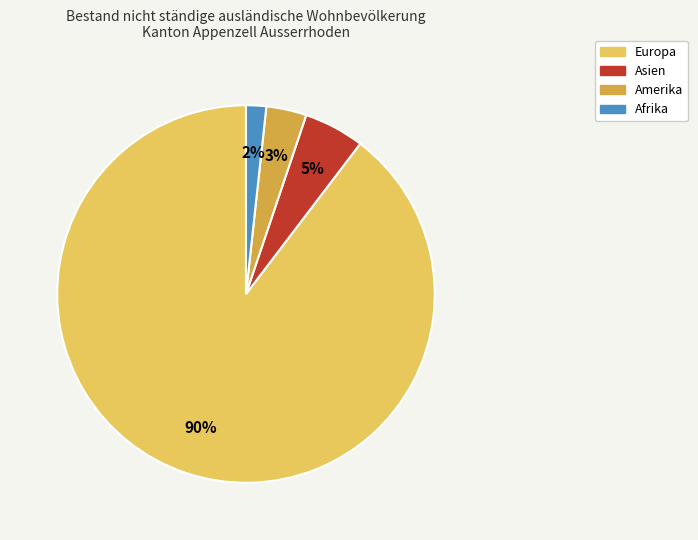

Which category has the biggest portion of the pie?

Europa